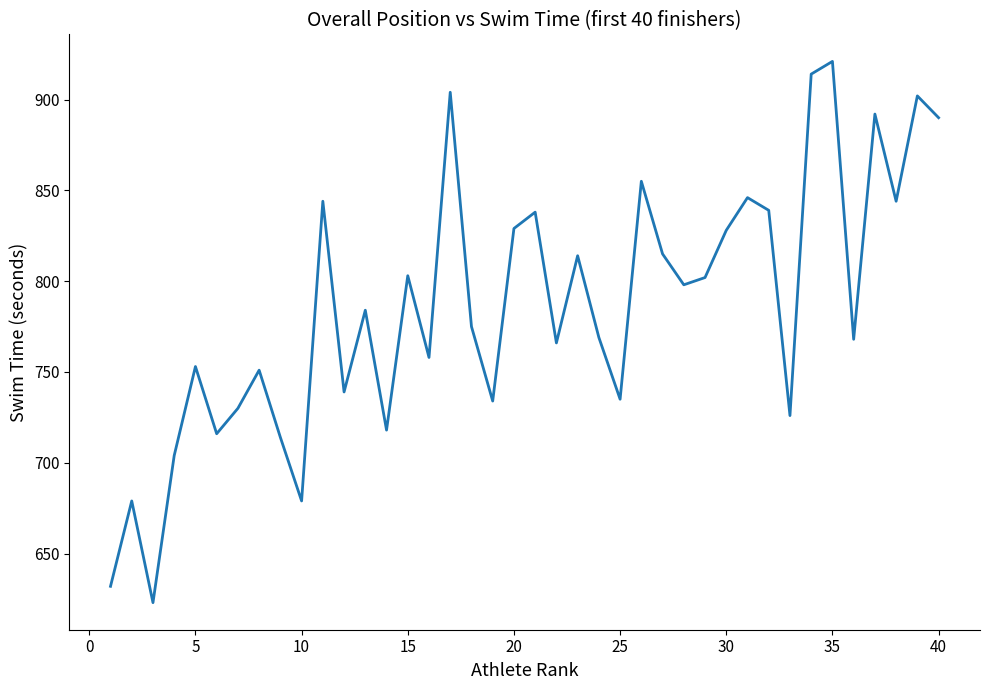

What is the minimum value shown in the chart?

623